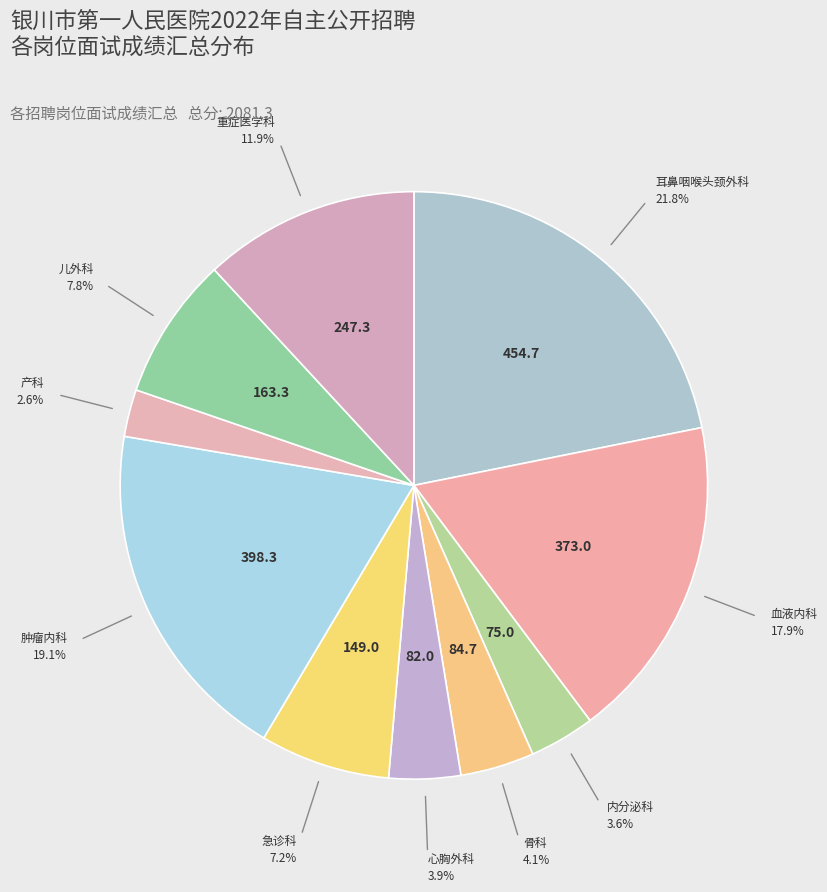

How many slices are in this pie chart?

10